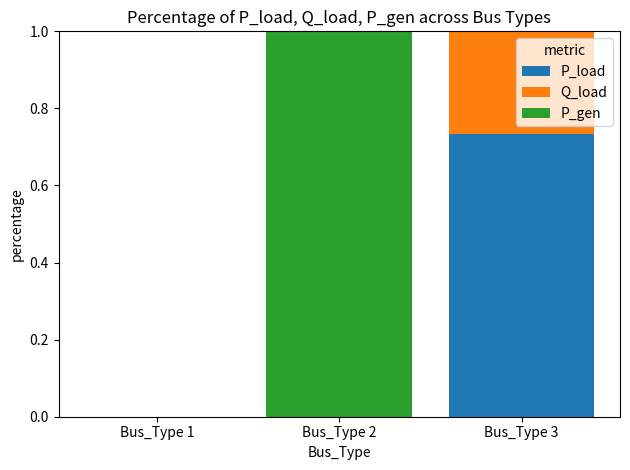

What are all the series names shown in the legend?

P_load, Q_load, P_gen